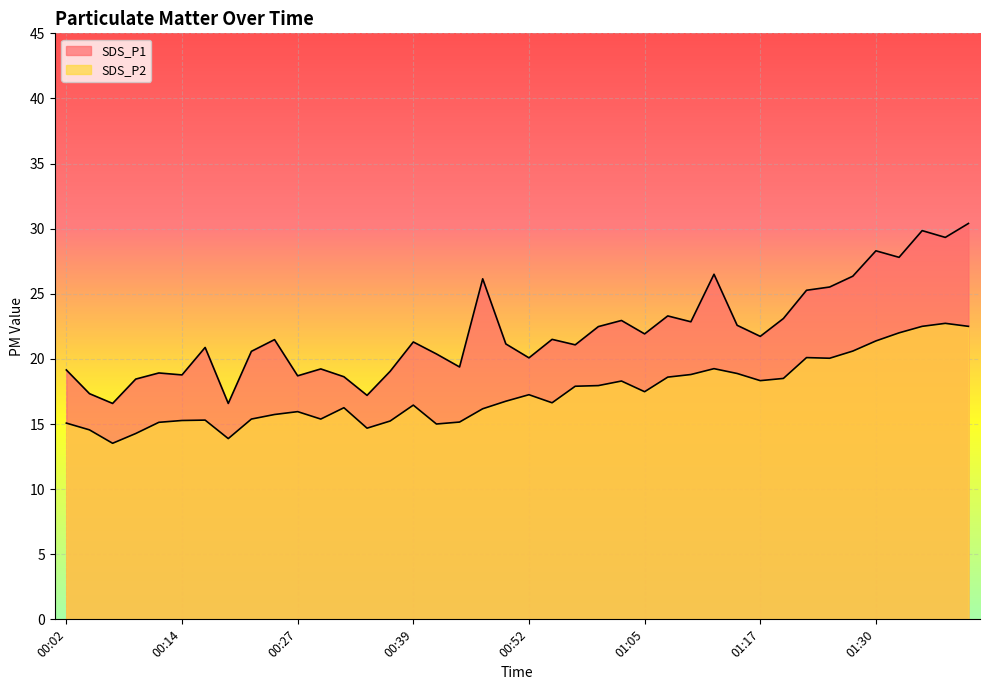

Reading left to right, what are all the values shown in this chart?

SDS_P1: 19.1	17.3	16.6	18.4	18.9	18.8	20.9	16.6	20.6	21.5	18.7	19.2	18.6	17.2	19.1	21.3	20.4	19.4	26.1	21.1	20.1	21.5	21.1	22.5	22.9	21.9	23.3	22.9	26.5	22.6	21.7	23.1	25.3	25.5	26.4	28.3	27.8	29.9	29.3	30.4
SDS_P2: 15.1	14.6	13.5	14.3	15.1	15.3	15.3	13.9	15.4	15.7	15.9	15.4	16.2	14.7	15.2	16.4	15.0	15.2	16.2	16.8	17.2	16.6	17.9	17.9	18.3	17.5	18.6	18.8	19.2	18.9	18.3	18.5	20.1	20.1	20.6	21.4	22.0	22.5	22.7	22.5